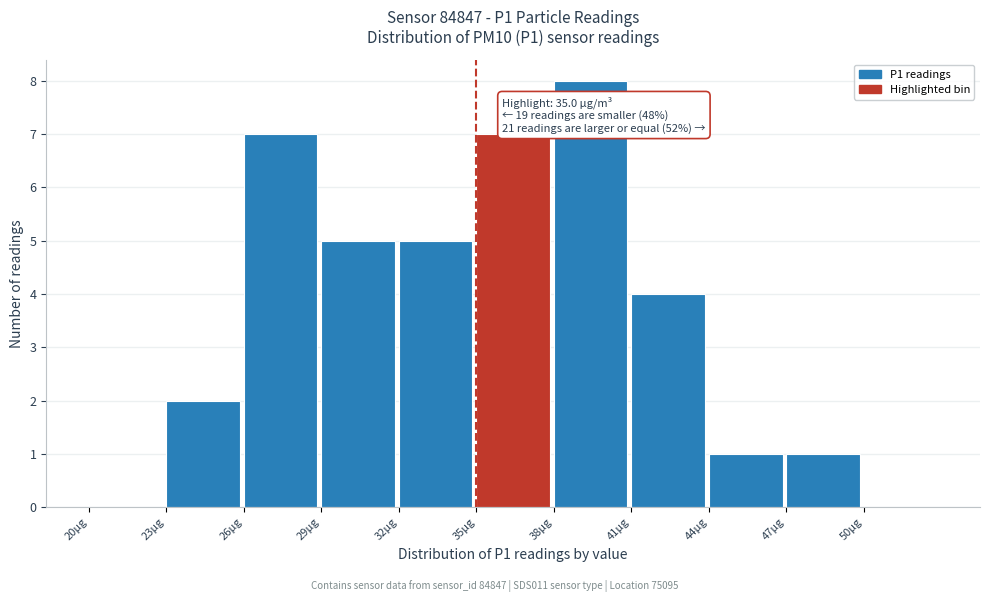

Over which range of the x-axis is the bar tallest?

38 to 41